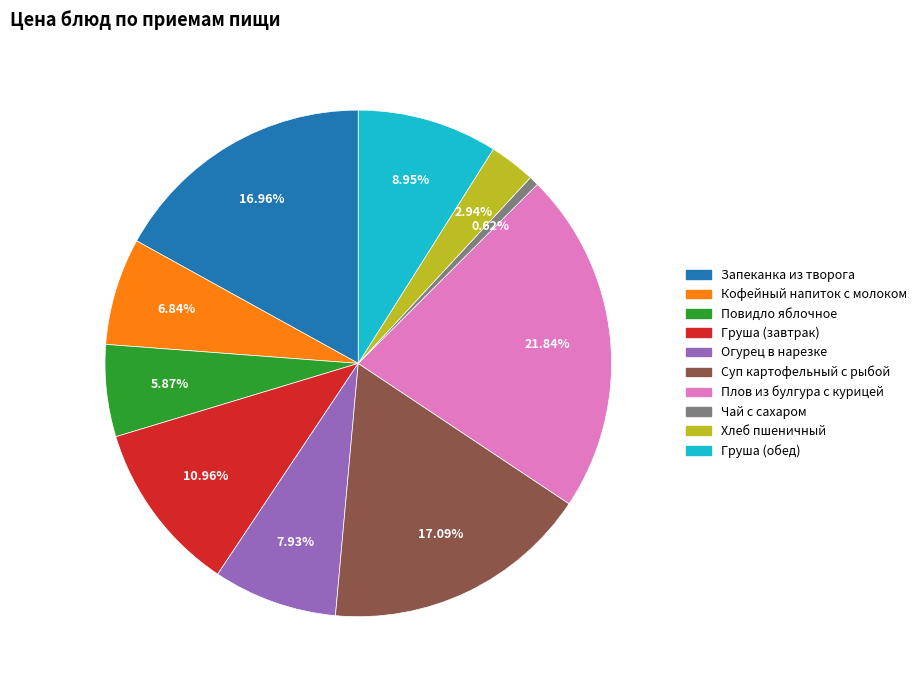

To the nearest percent, what is the difference between the largest and smallest slice percentages?

21%